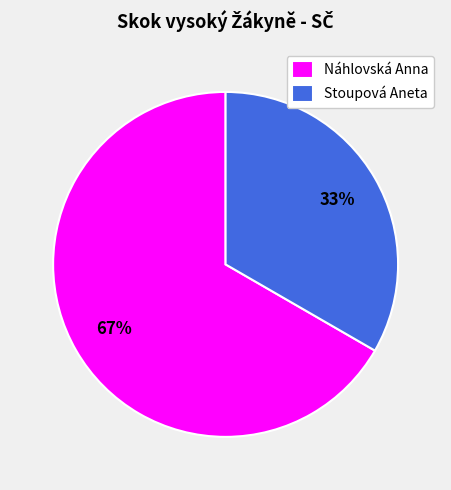

Which category has the smallest portion of the pie?

Stoupová Aneta